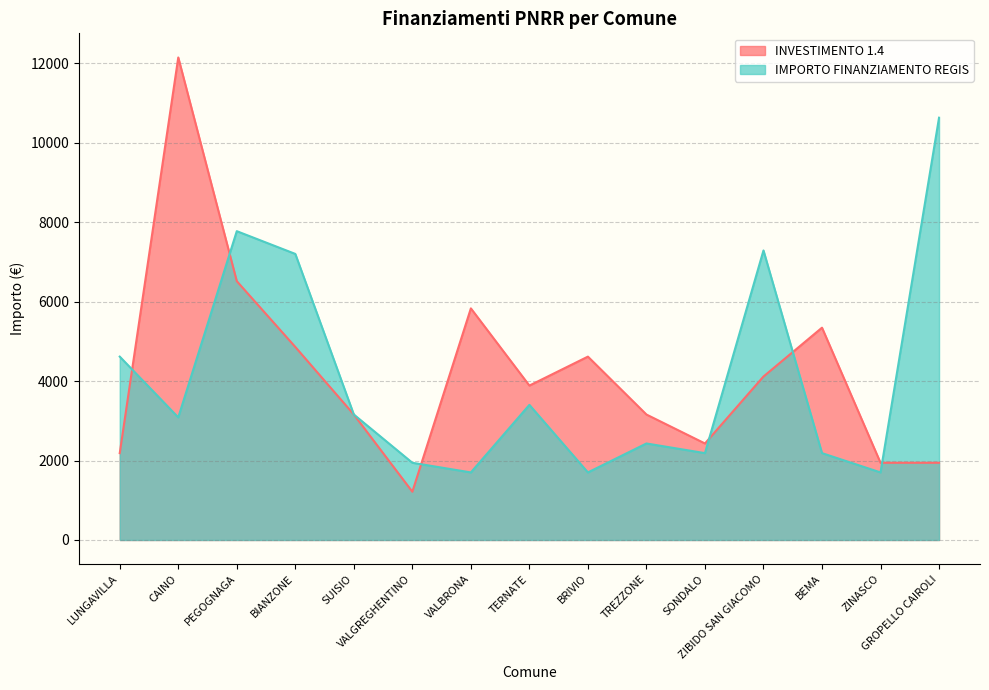

Is it true that INVESTIMENTO 1.4 equals 5440 at SUISIO?

False